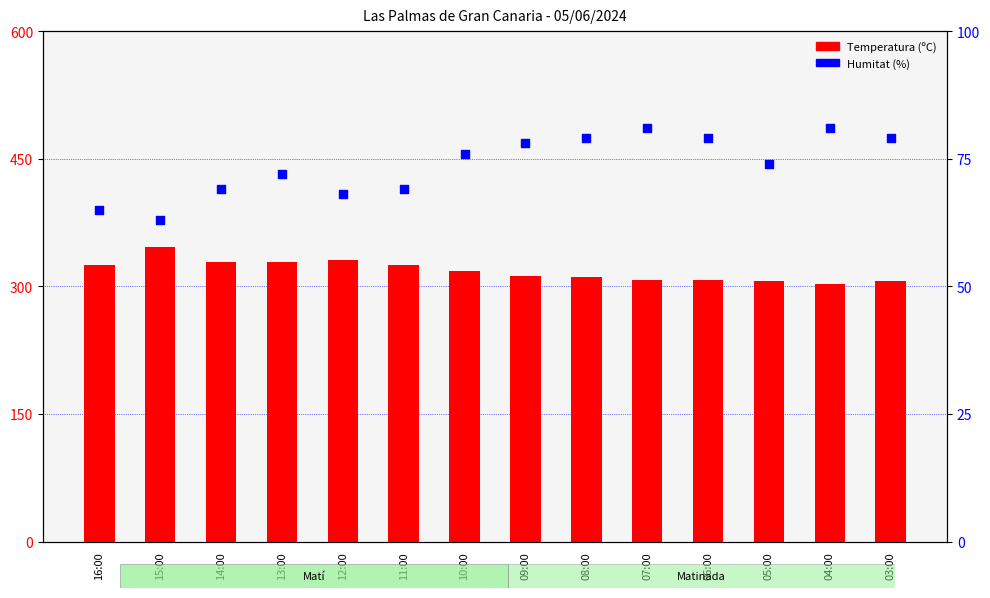

At how many categories does at least one series exceed 219?

14